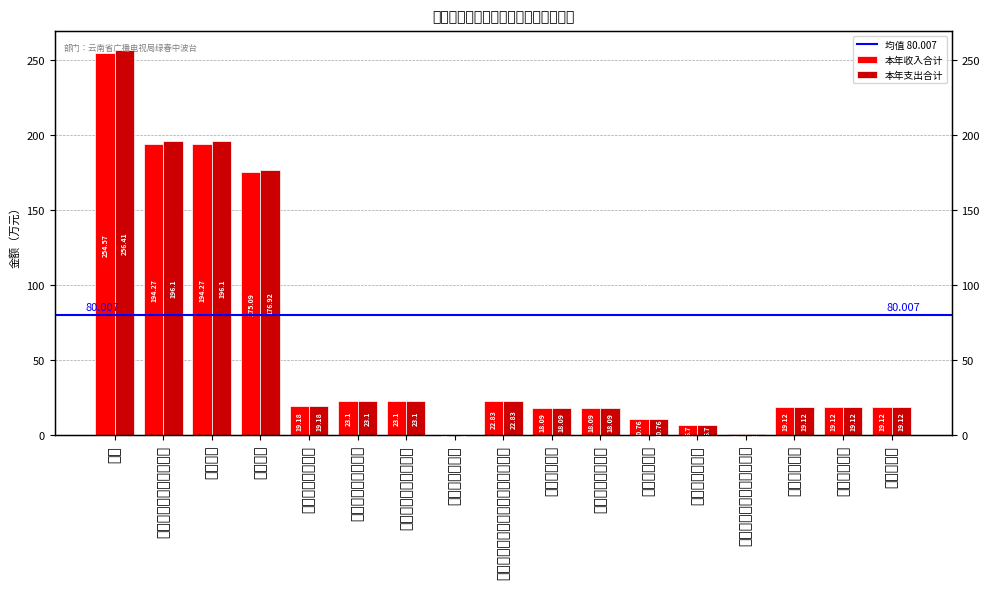

The value of 本年支出合计 at 住房改革支出 is 19.1. True or false?

True